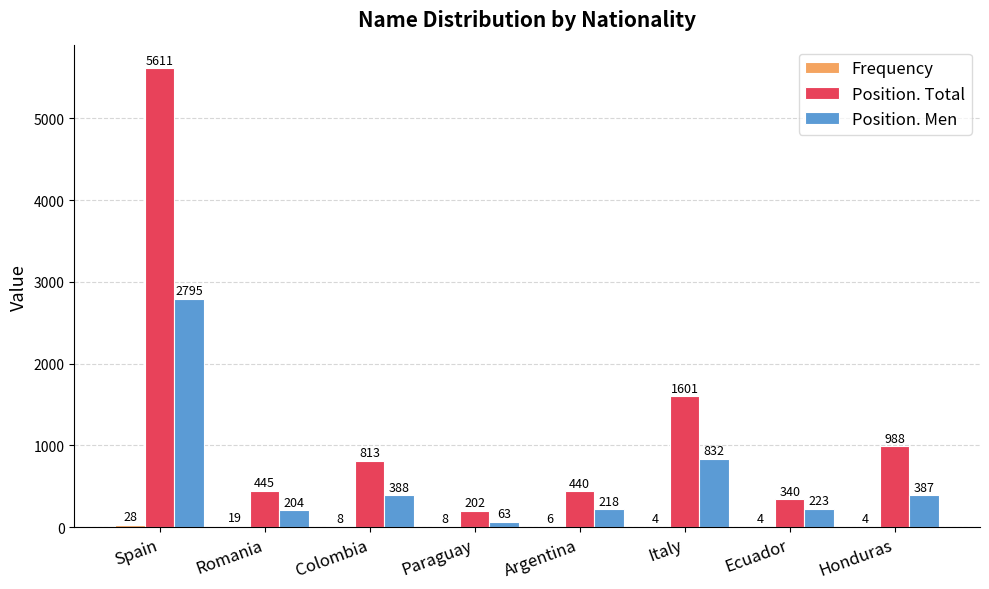

The Position. Men series shows 698 at Colombia. True or false?

False